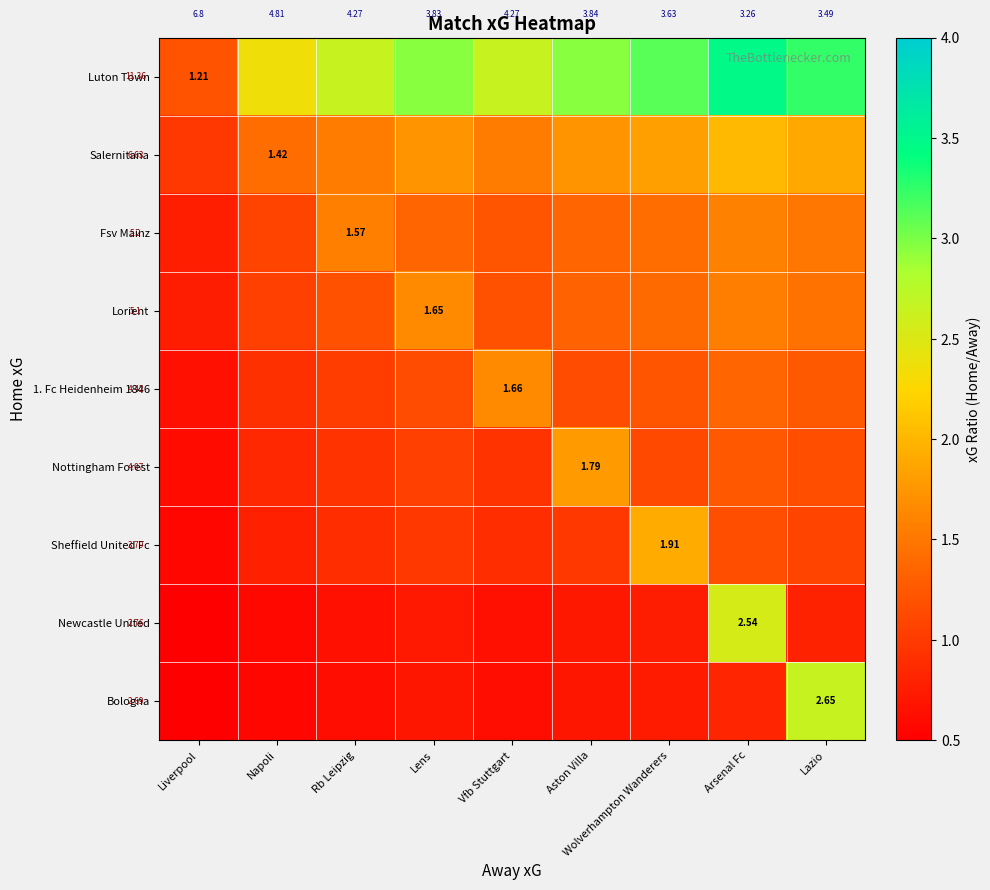

What is the difference between the highest and lowest values at Liverpool?

0.8